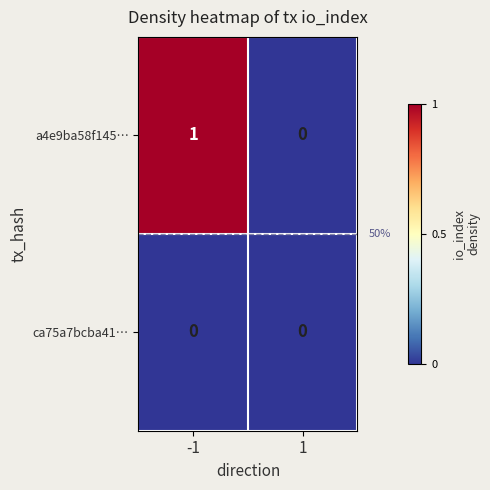

List the labels in order of a4e9ba58f145… value, largest first.

-1, 1